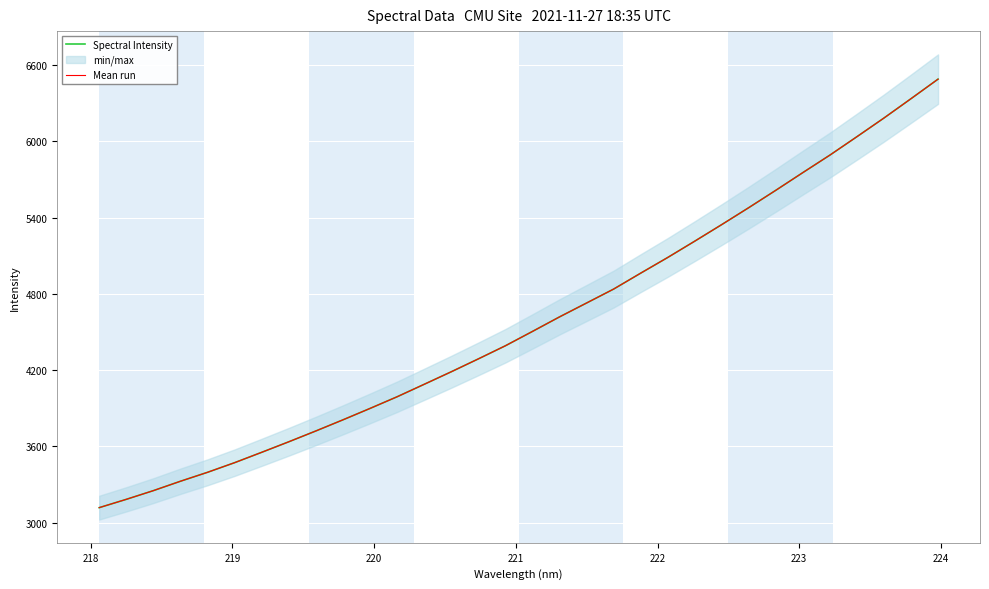

Which series has the largest total across all categories?

Spectral Intensity